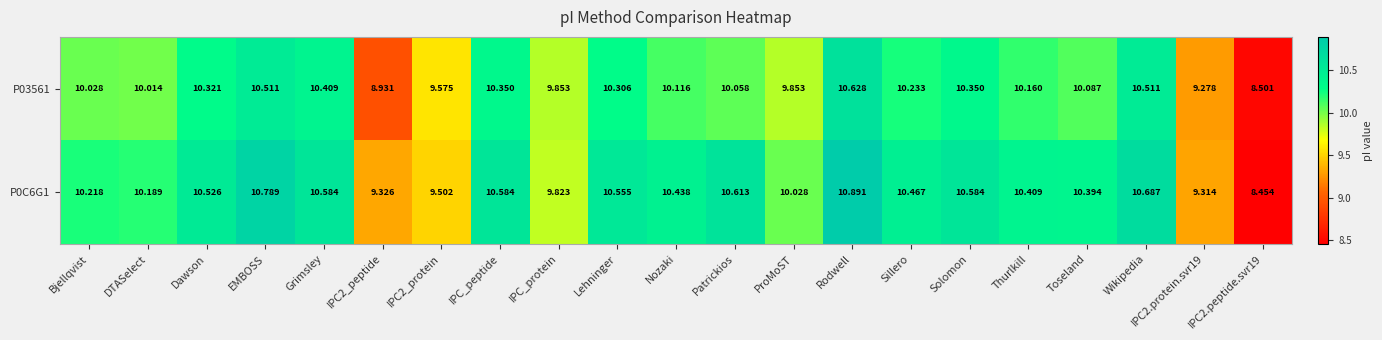

At which category is the sum across all series the highest?

Rodwell